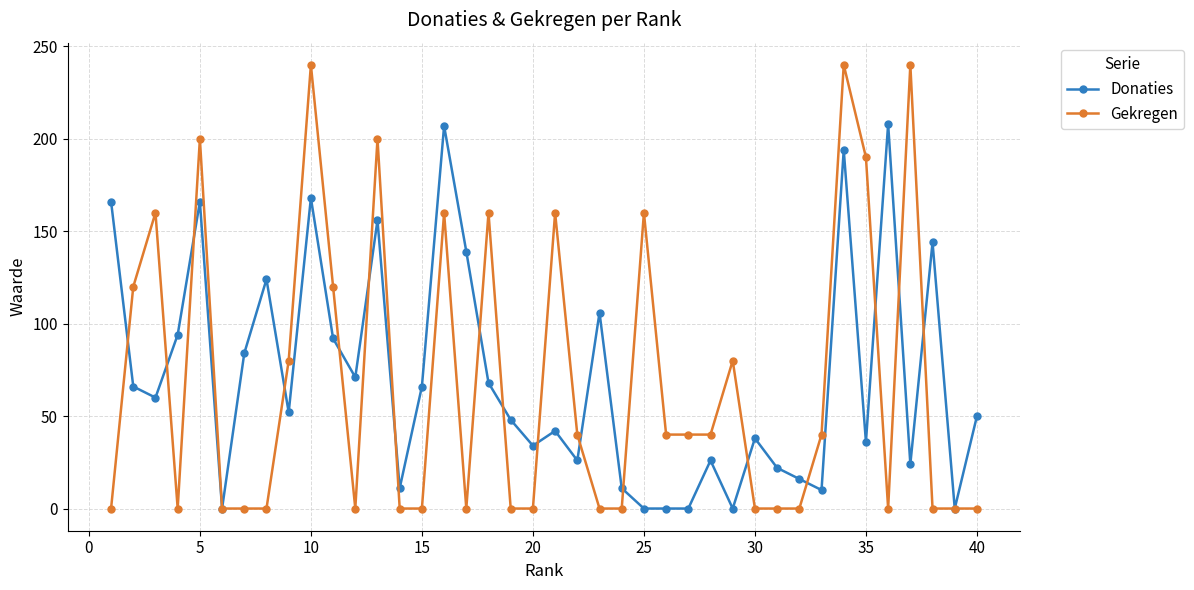

True or false: Gekregen has more than 2 points higher than both neighbors.

True